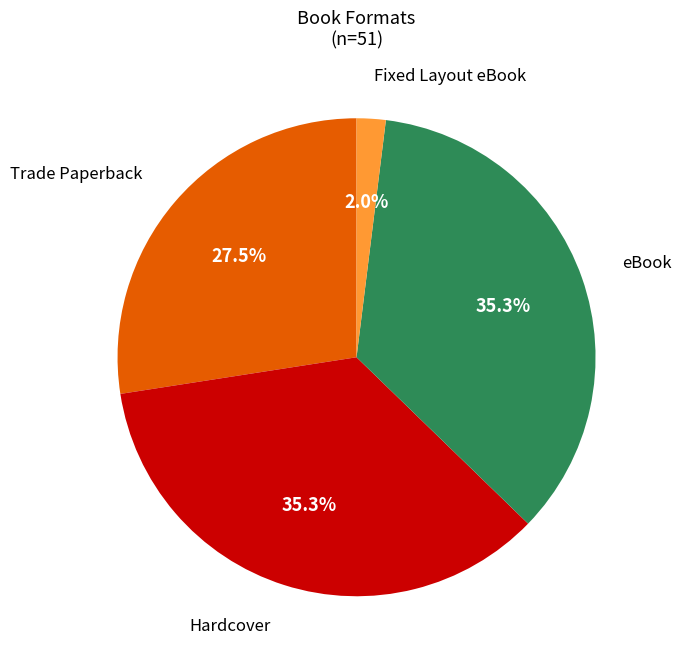

Does any single category account for the majority?

No